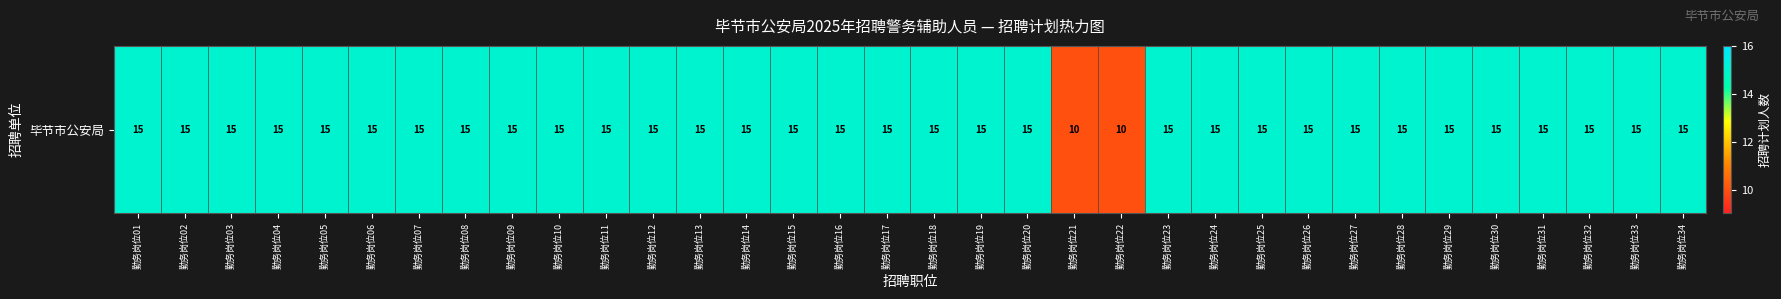

What is the smallest value displayed?

10